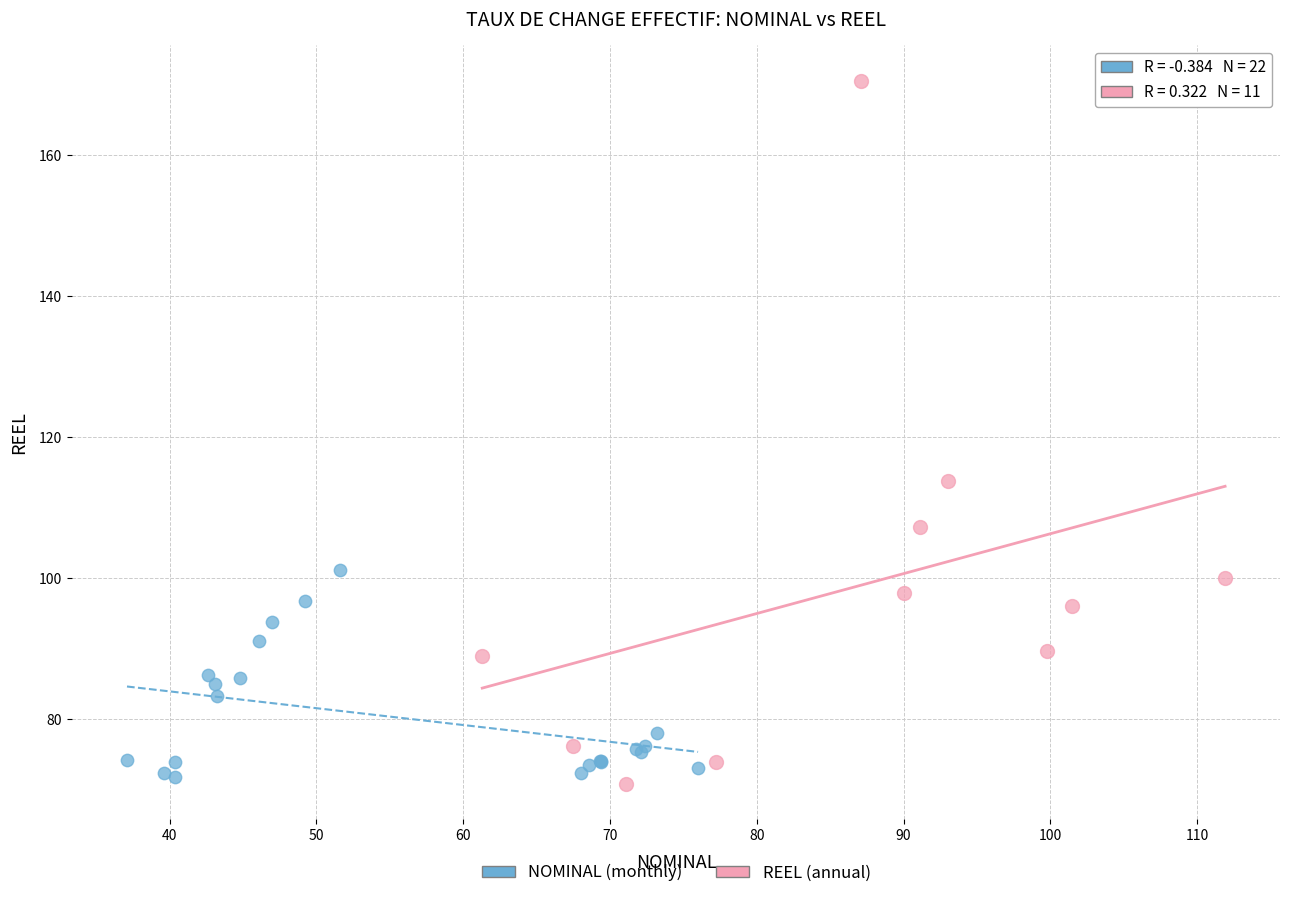

What are all the series names shown in the legend?

NOMINAL (monthly), REEL (annual)